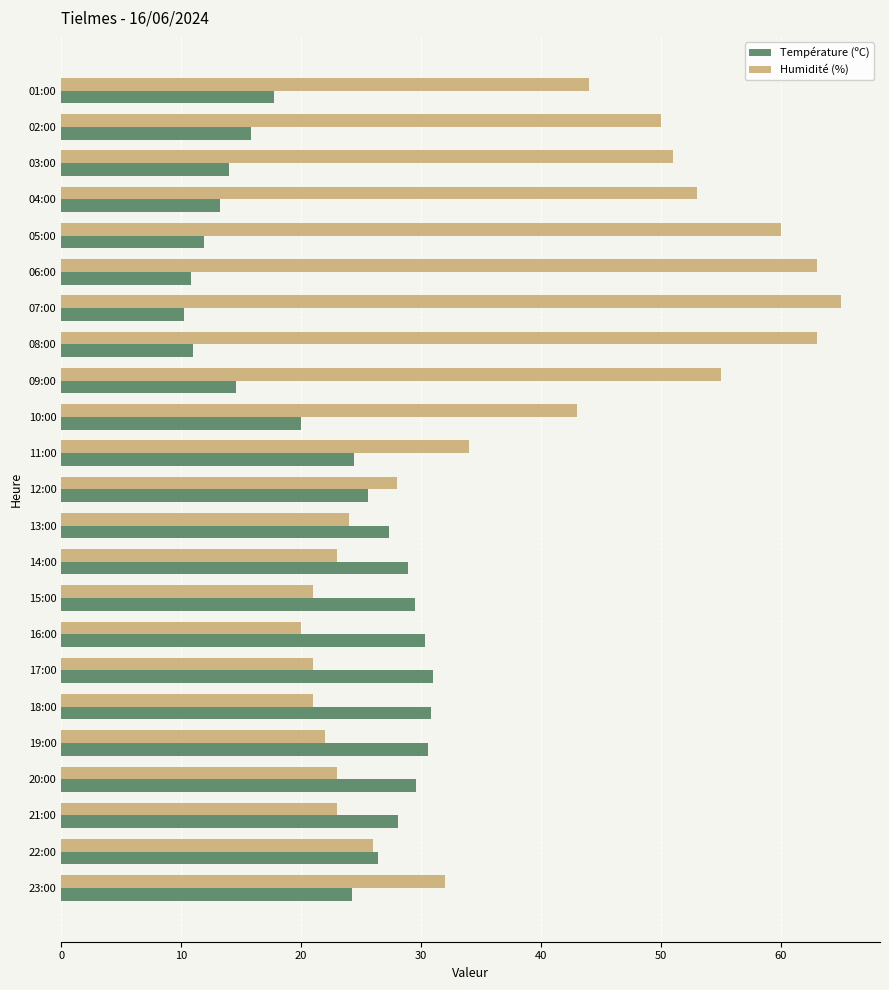

What is the average value of the Humidité (%) series?

37.6